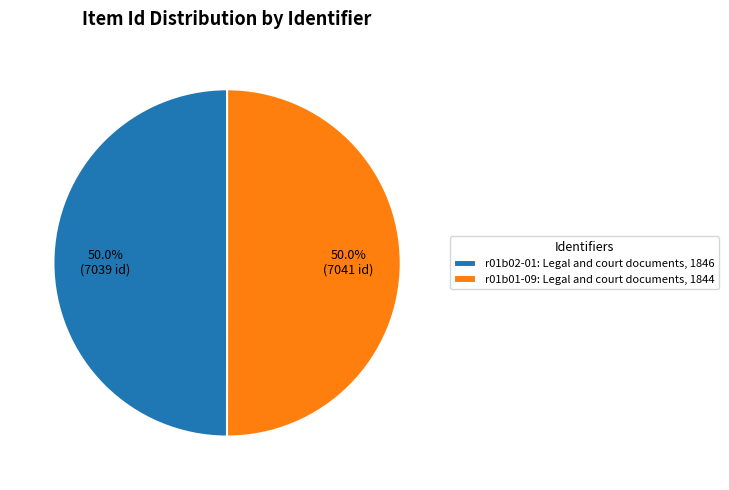

How many slices are in this pie chart?

2